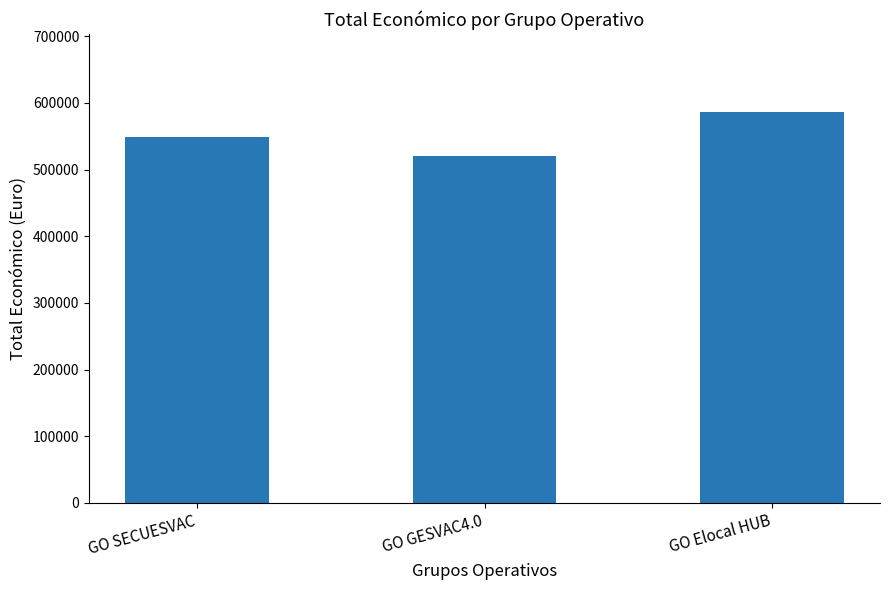

List the labels in order of value, largest first.

GO Elocal HUB, GO SECUESVAC, GO GESVAC4.0